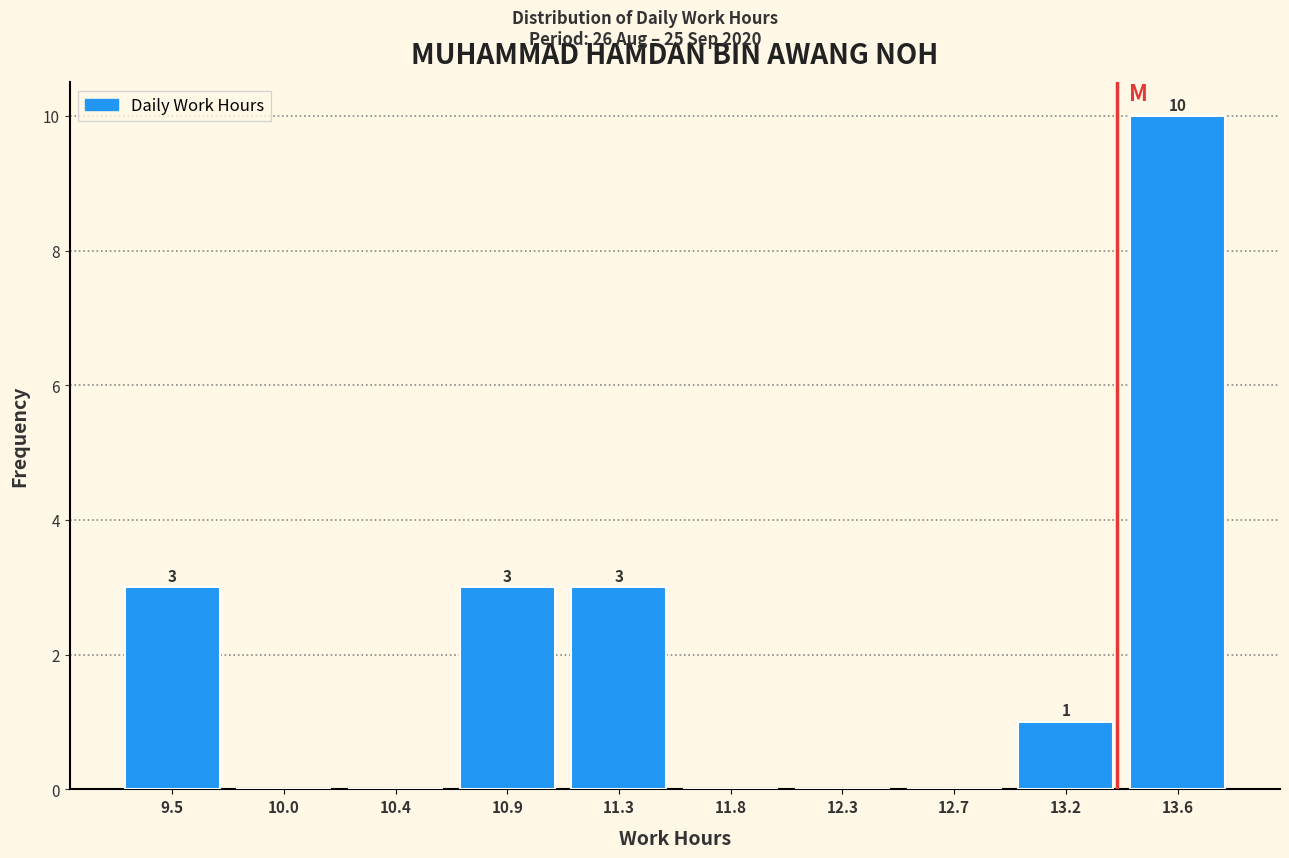

Reading left to right, transcribe all the data shown in this chart.

9.5=3	10.0=0	10.4=0	10.9=3	11.3=3	11.8=0	12.3=0	12.7=0	13.2=1	13.6=10